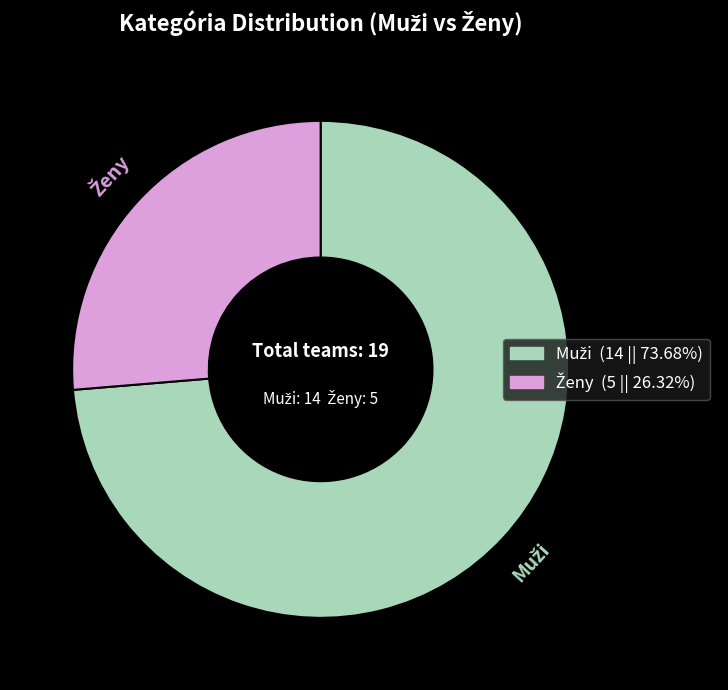

Is there any slice that represents more than half of the pie?

Yes